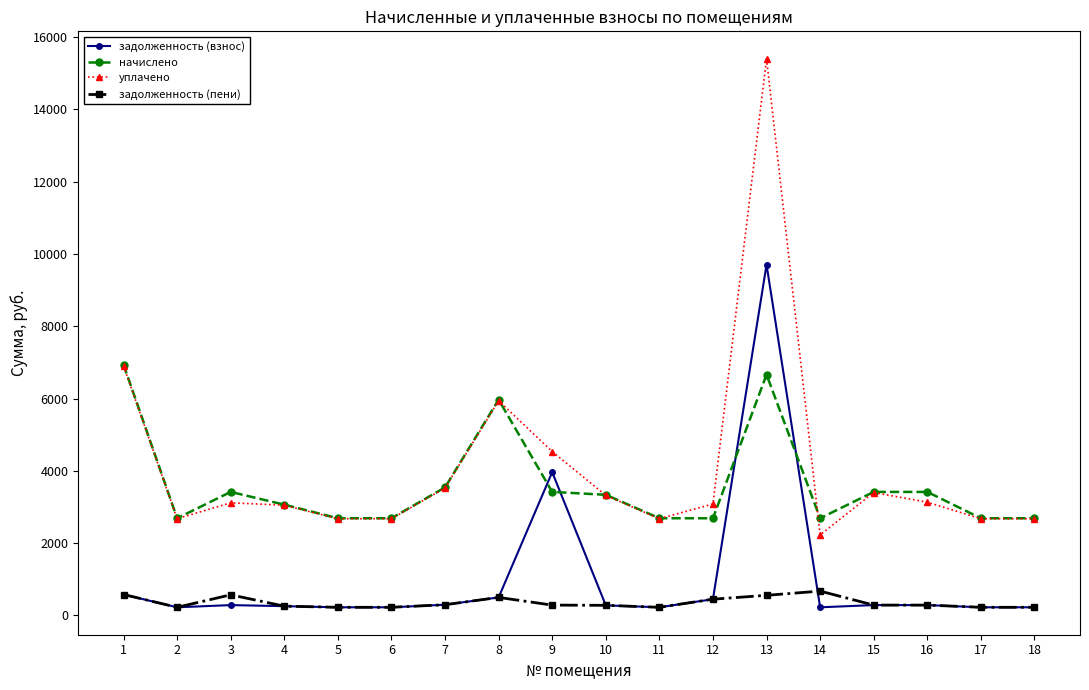

True or false: задолженность (пени) and начислено cross at least once.

False